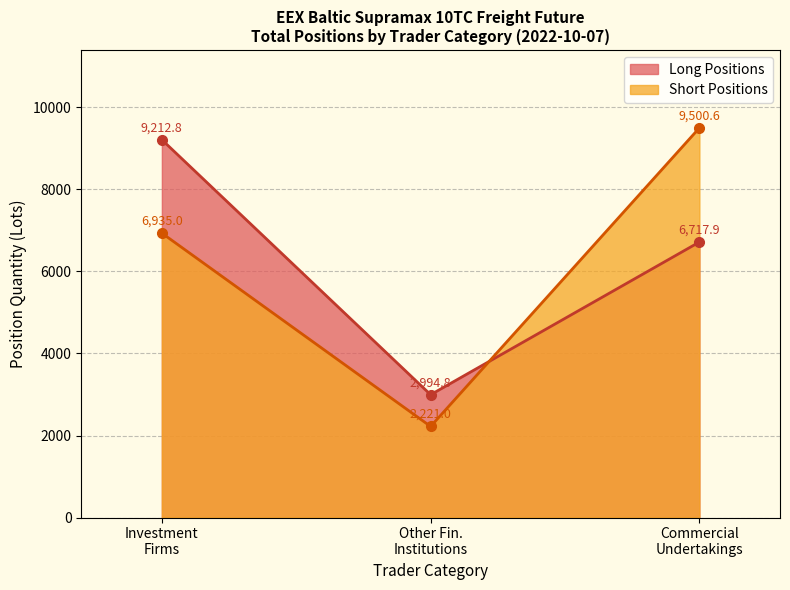

Which series has the largest range (max minus min)?

Short Positions